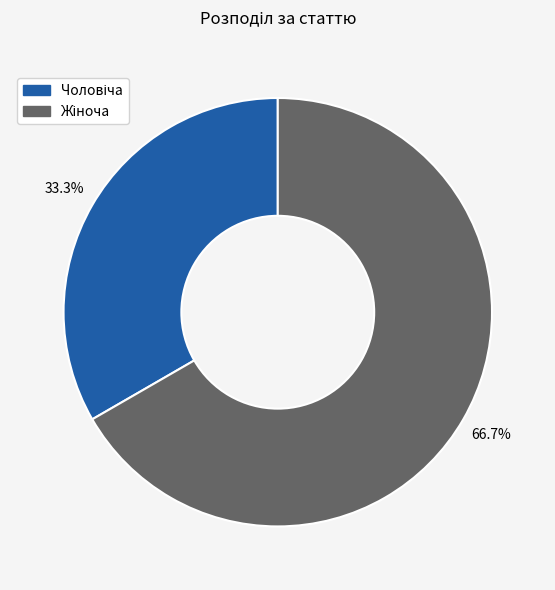

Is there any slice that represents more than half of the pie?

Yes